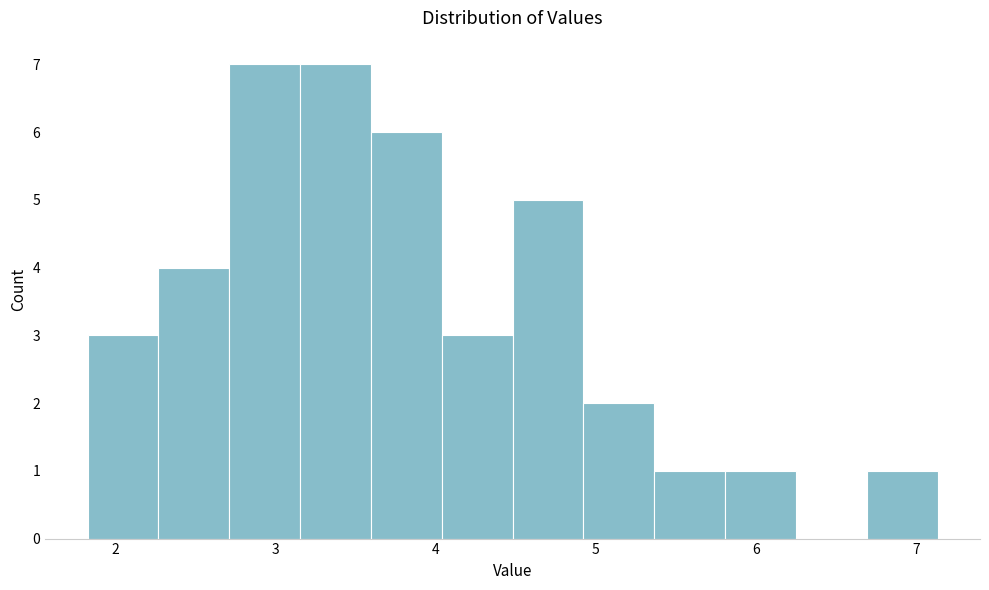

Reading left to right, transcribe this chart: for each bar, give the range it covers on the x-axis and its height. Neither the bar edges nor the heights are printed on the chart, so give them approximately, as read against the axes.

1.8 to 2.3: 3
2.3 to 2.7: 4
2.7 to 3.2: 7
3.2 to 3.6: 7
3.6 to 4.0: 6
4.0 to 4.5: 3
4.5 to 4.9: 5
4.9 to 5.4: 2
5.4 to 5.8: 1
5.8 to 6.2: 1
6.2 to 6.7: 0
6.7 to 7.1: 1